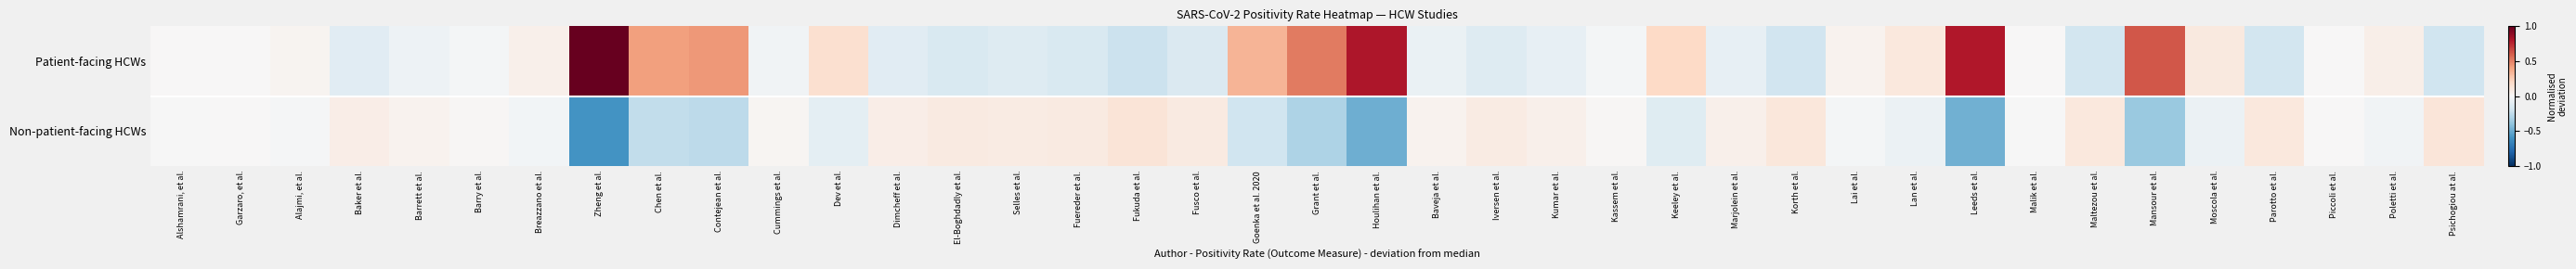

What is the difference between the Non-patient-facing HCWs values at Maltezou et al. and Alshamrani, et al.?

0.1